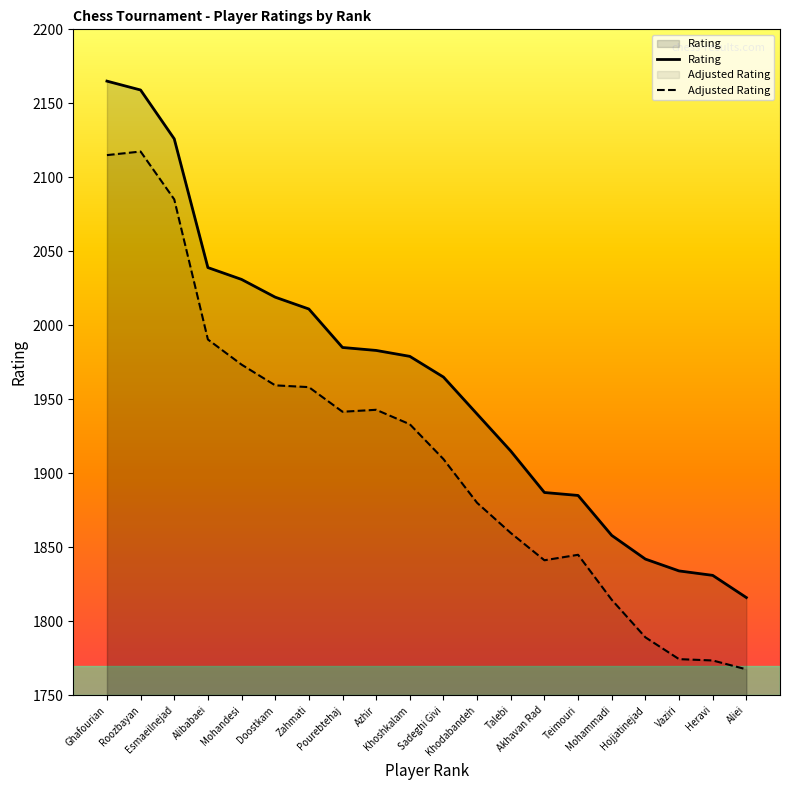

Reading right to left, transcribe all the data shown in this chart.

1816	1831	1834	1842	1858	1885	1887	1915	1940	1965	1979	1983	1985	2011	2019	2031	2039	2126	2159	2165